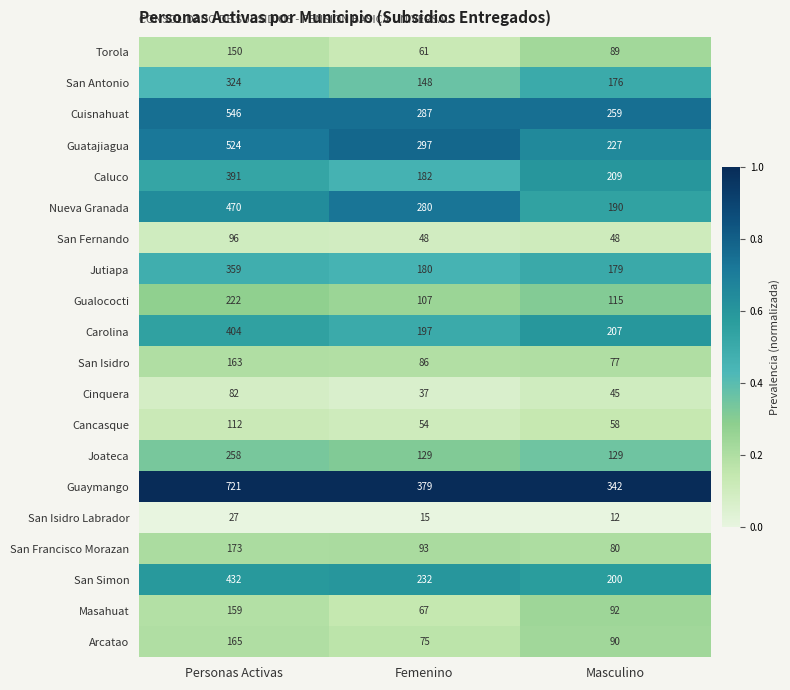

The Masahuat series shows 67 at Femenino. True or false?

True